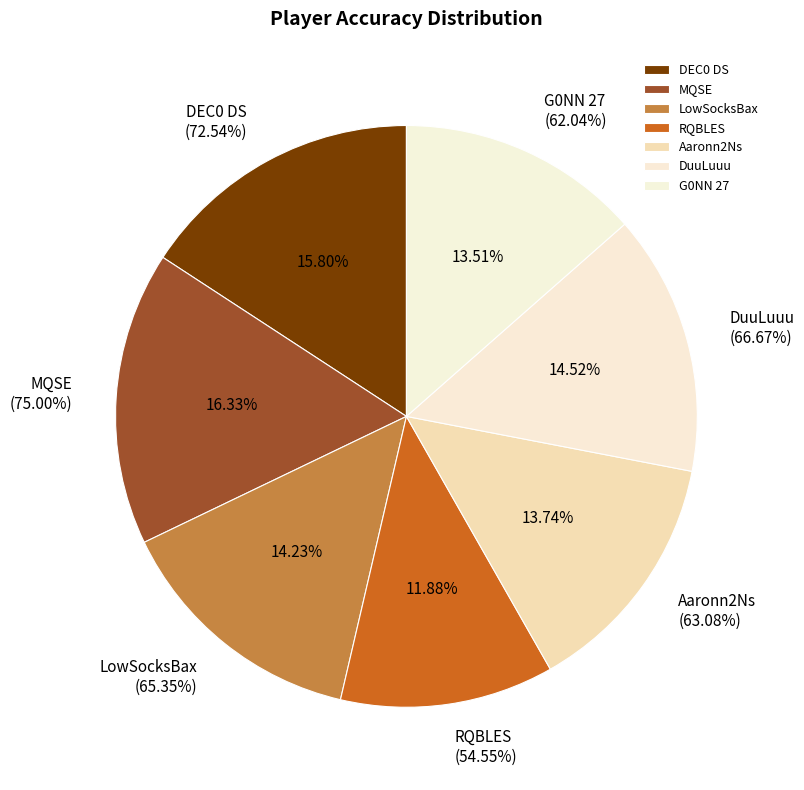

The RQBLES slice represents 5% of the pie. True or false?

False